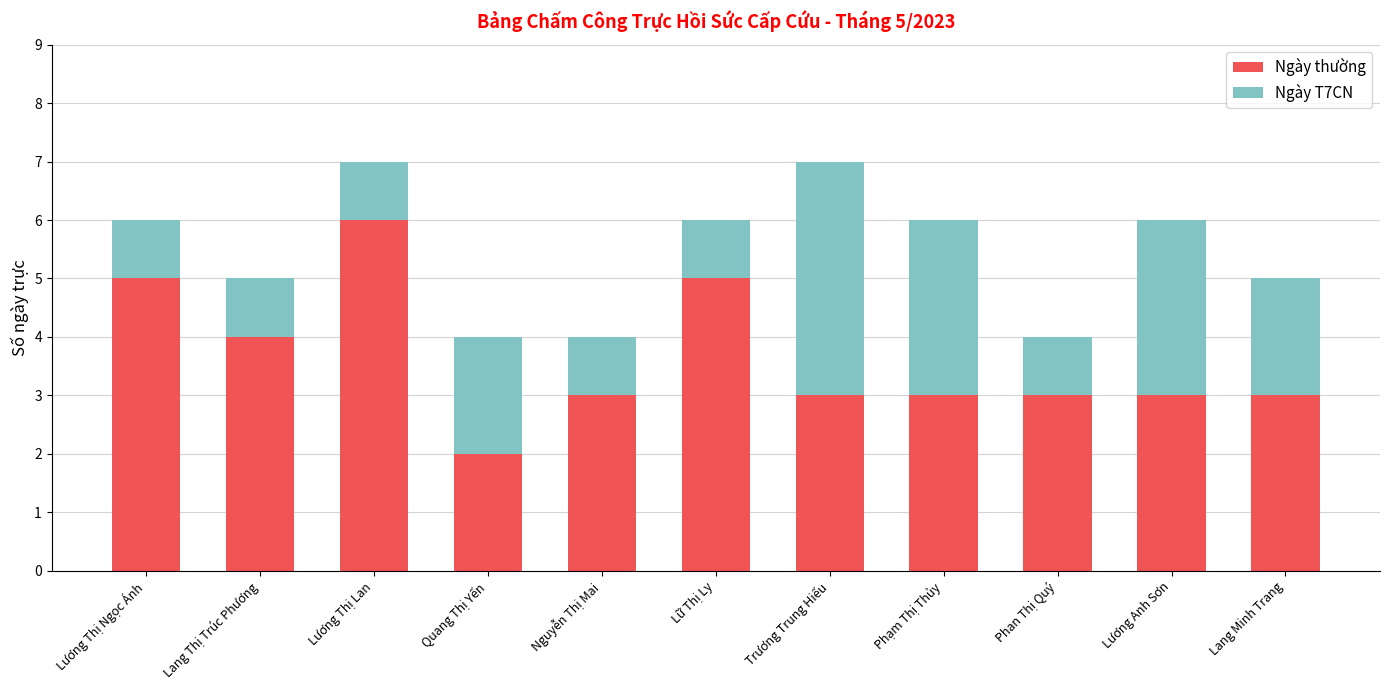

Reading right to left, what are the values for Ngày thường?

3	3	3	3	3	5	3	2	6	4	5